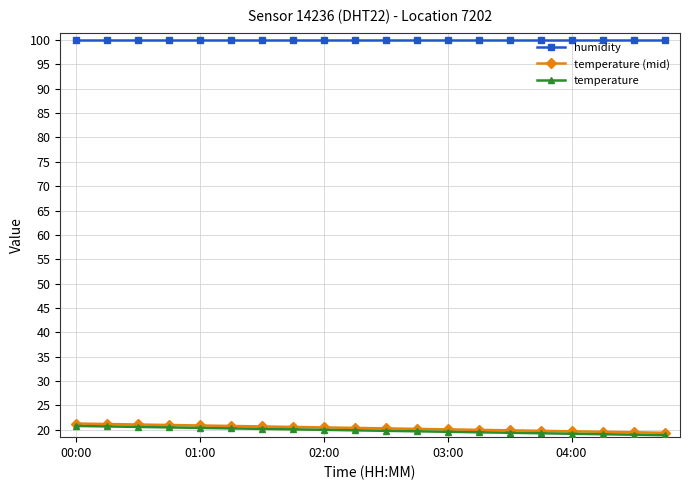

Which series has the largest total across all categories?

humidity